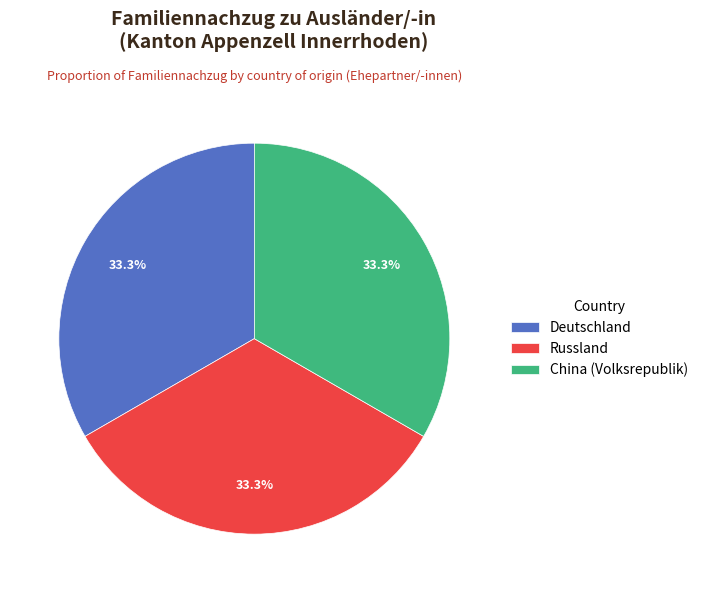

Does Deutschland account for over 50% of the chart?

No